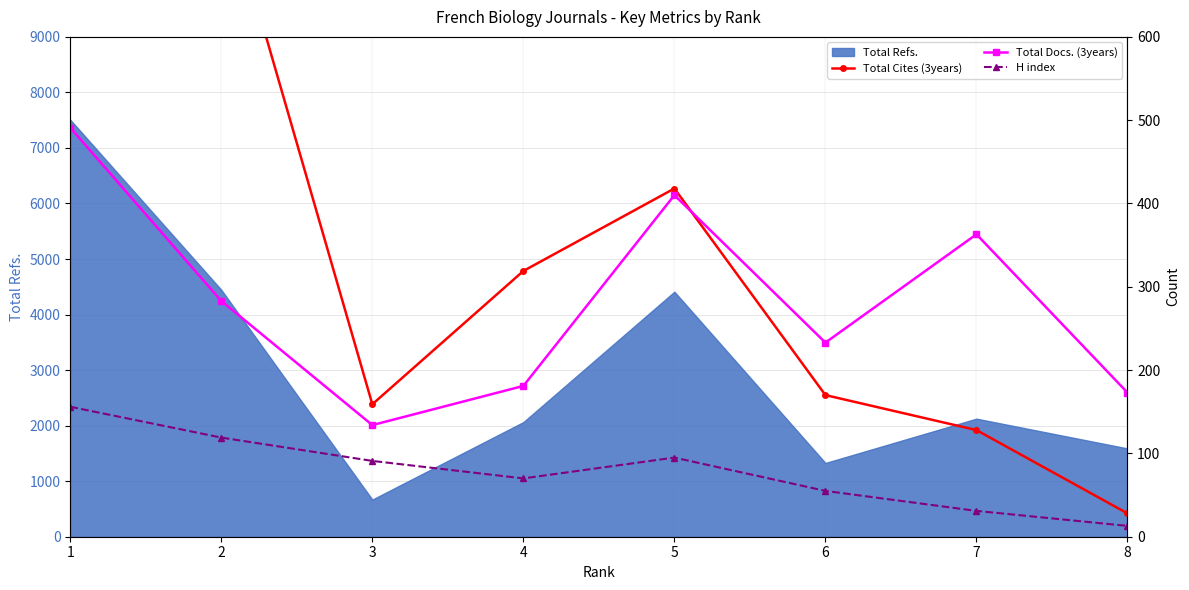

How many times do Total Cites (3years) and Total Docs. (3years) cross each other?

1